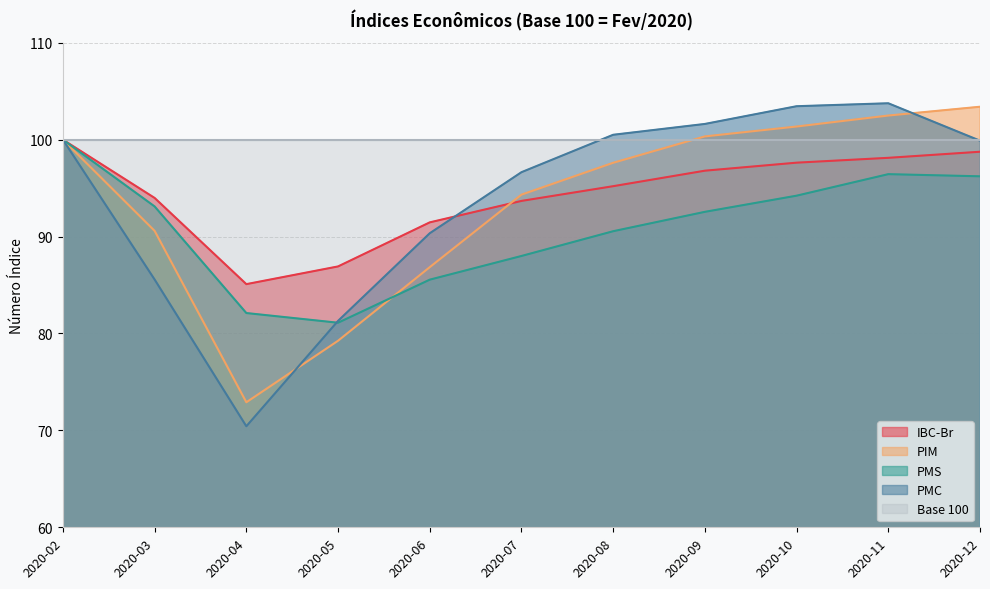

What is the difference between the IBC-Br values at 2020-07 and 2020-02?

6.3